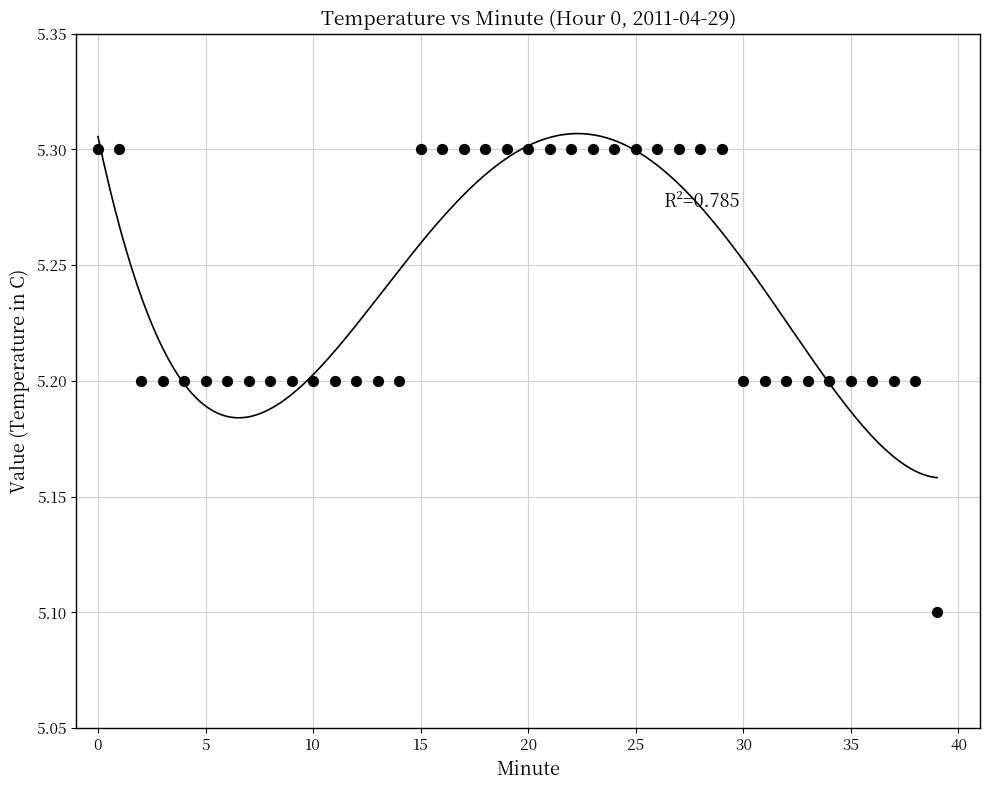

What Y value in the scatter plot is closest to 5?

5.1